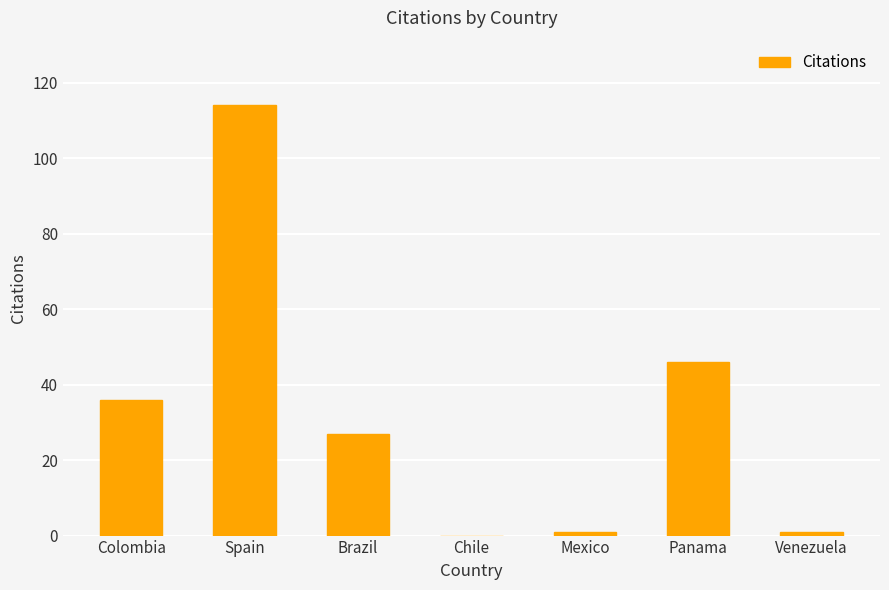

What is the greatest value displayed?

114